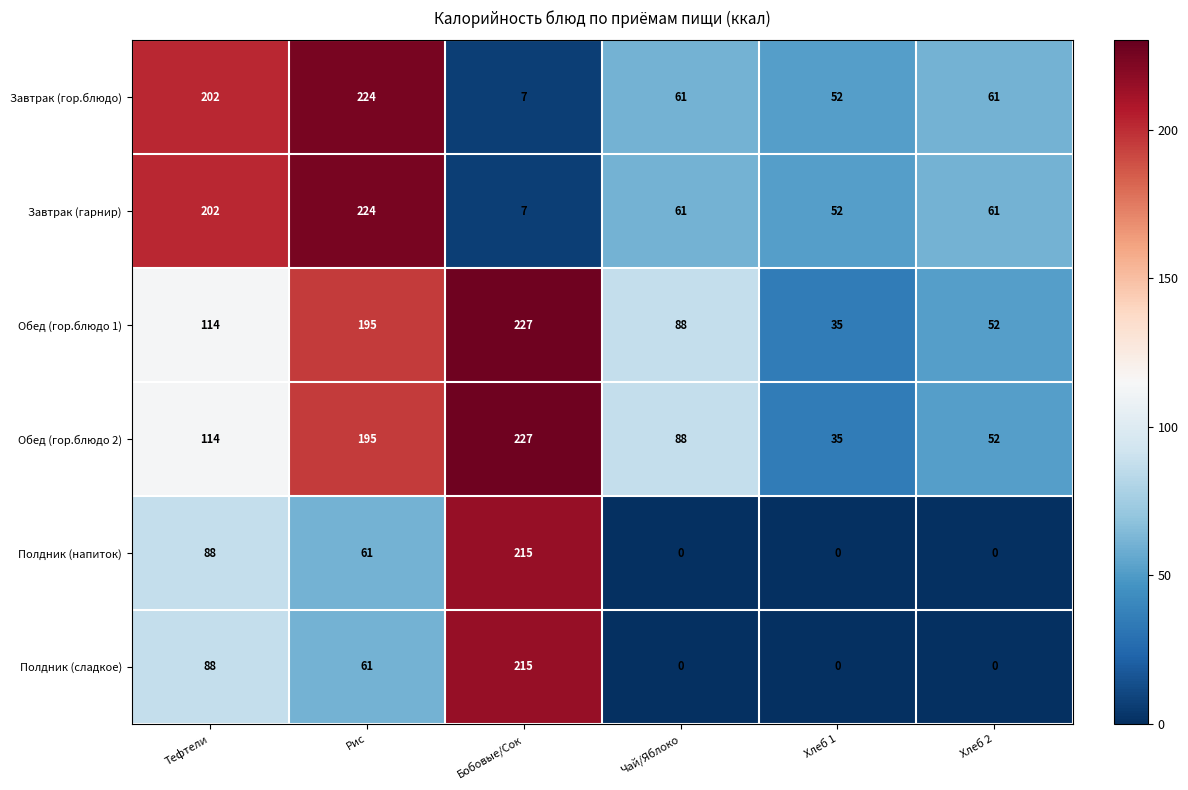

What is the difference between the second highest and second lowest values in the Полдник (напиток) series?

88